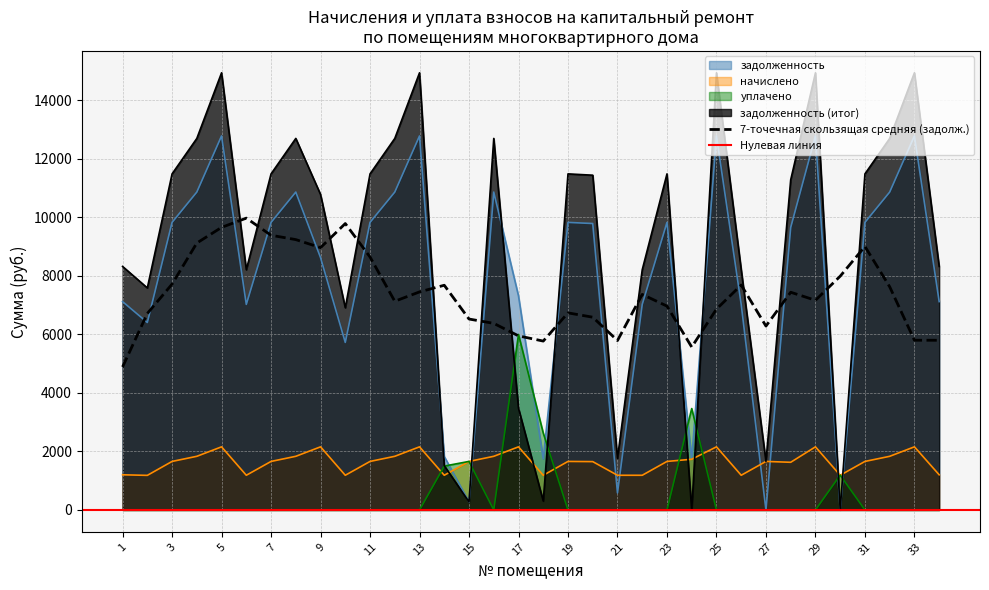

What is the total value across all series at 6?

16426.1